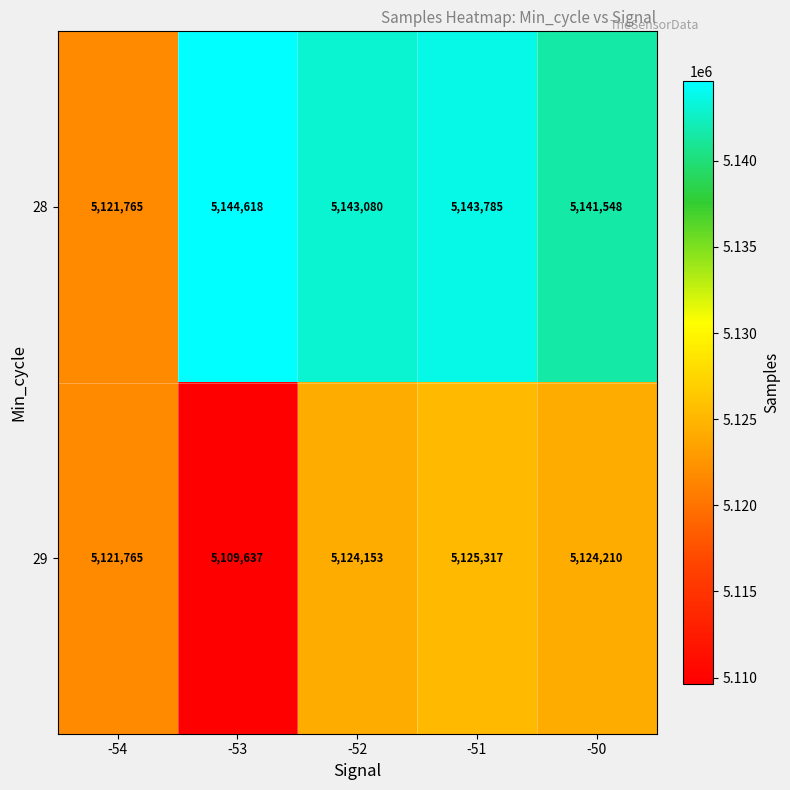

Reading left to right, list all the values displayed in this chart.

28: 5121765	5144618	5143080	5143785	5141548
29: 5121765	5109637	5124153	5125317	5124210